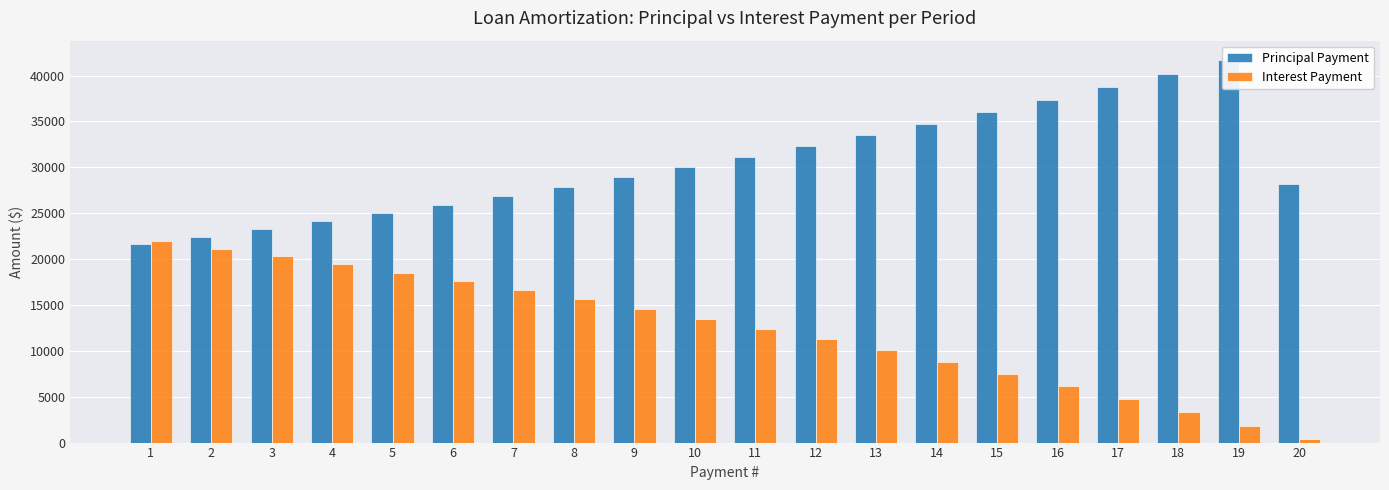

How many groups of bars are there?

20